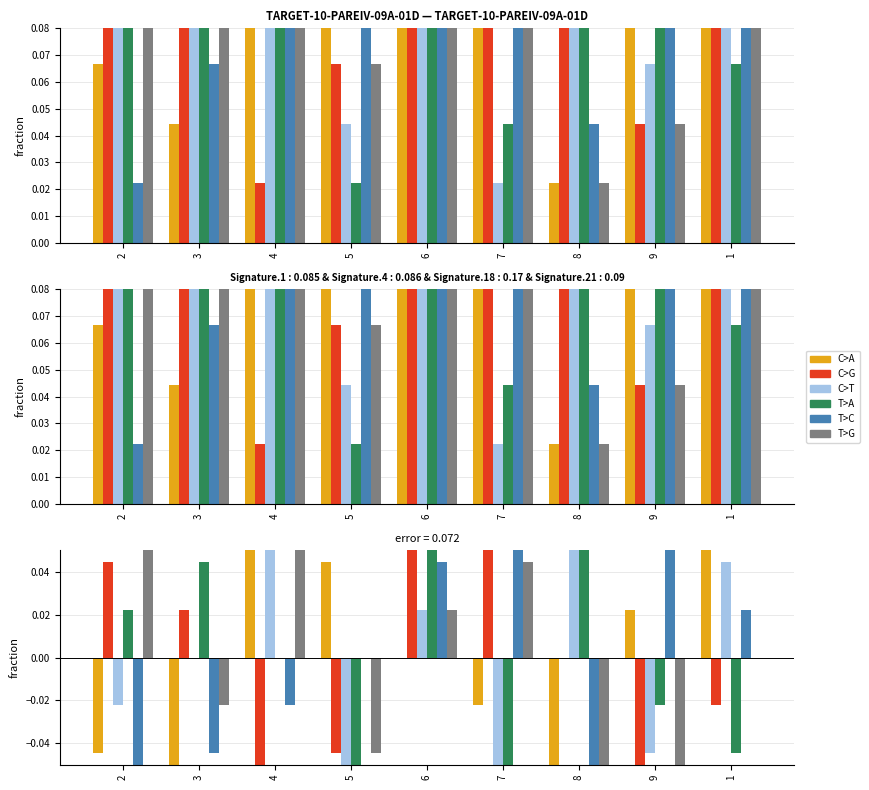

What is the spread (max minus min) of values at 5?

0.1